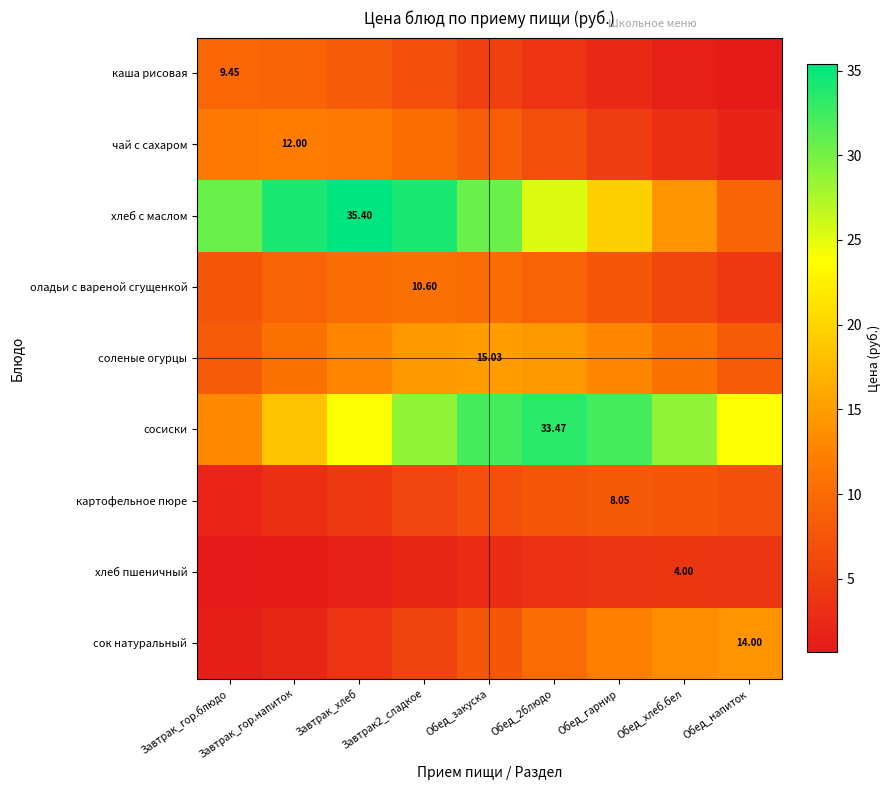

Rank the series at Завтрак2_сладкое from lowest to highest value.

хлеб пшеничный, сок натуральный, картофельное пюре, каша рисовая, чай с сахаром, оладьи с вареной сгущенкой, соленые огурцы, сосиски, хлеб с маслом